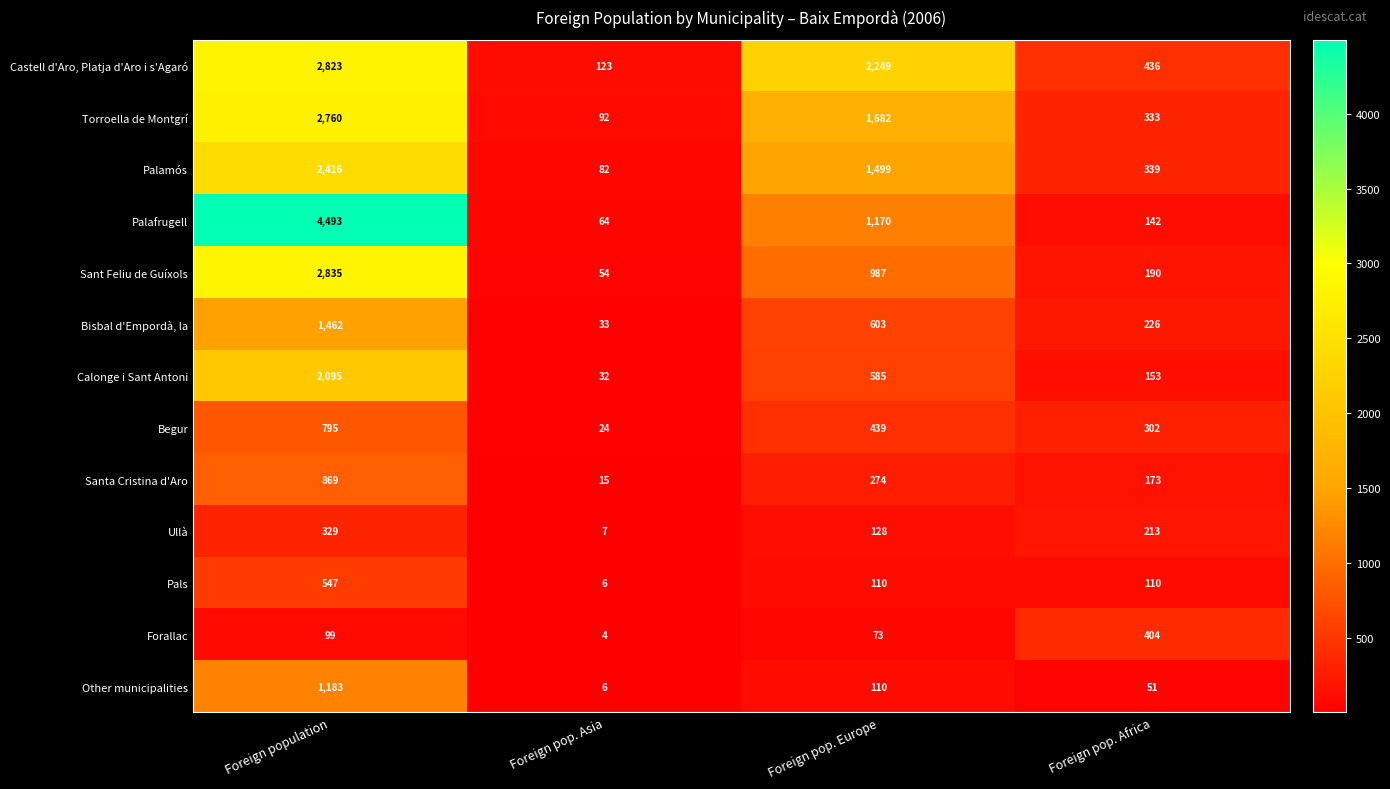

The value of Palafrugell at Foreign population is 4493. True or false?

True